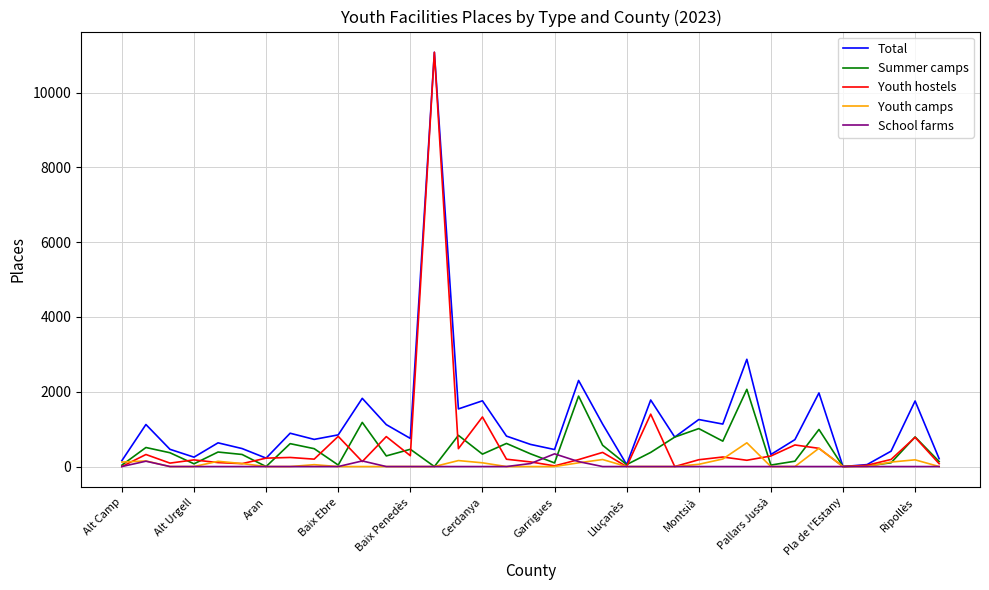

Which series has the largest total across all categories?

Total